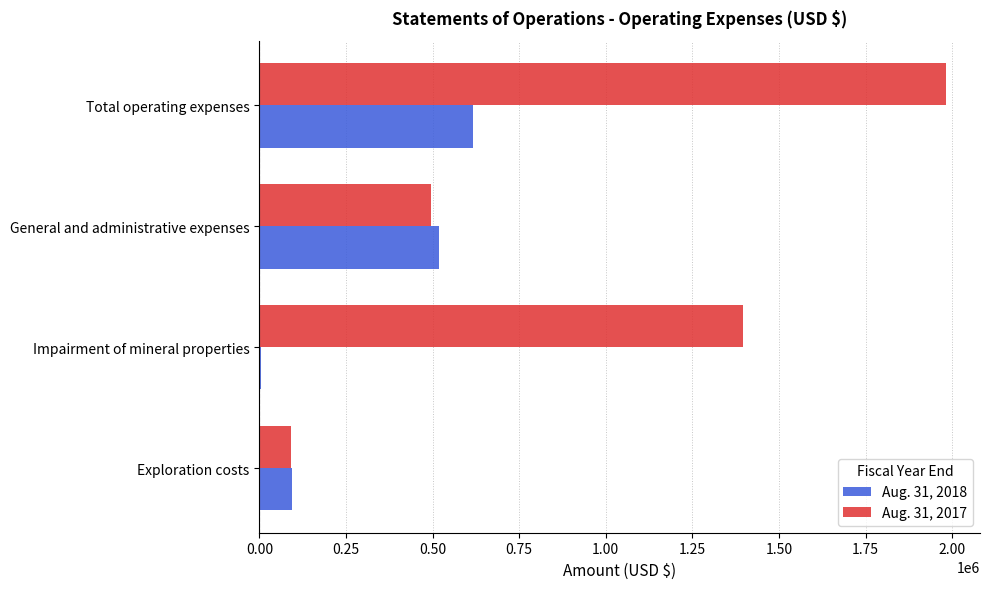

What is the total value across all series at General and administrative expenses?

1013907